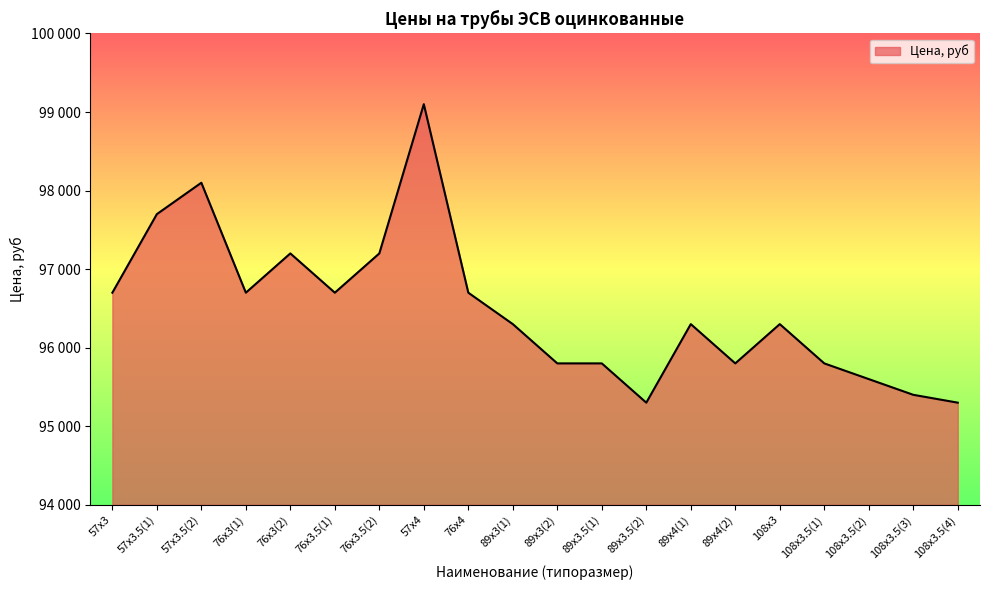

What position from the left is 108х3.5(4)?

20